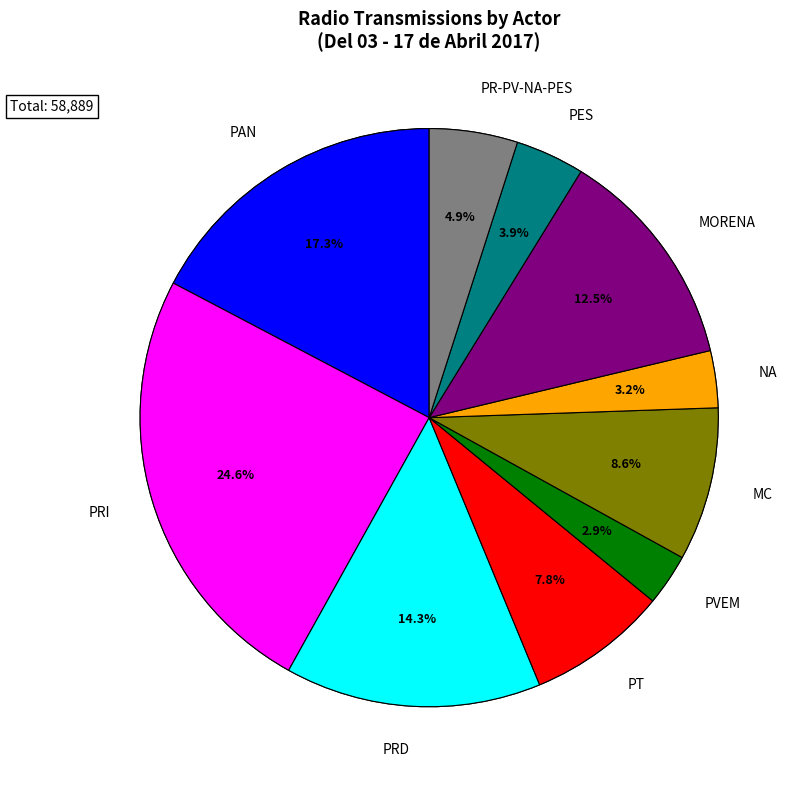

Is it true that PR-PV-NA-PES is 5% of the pie?

True